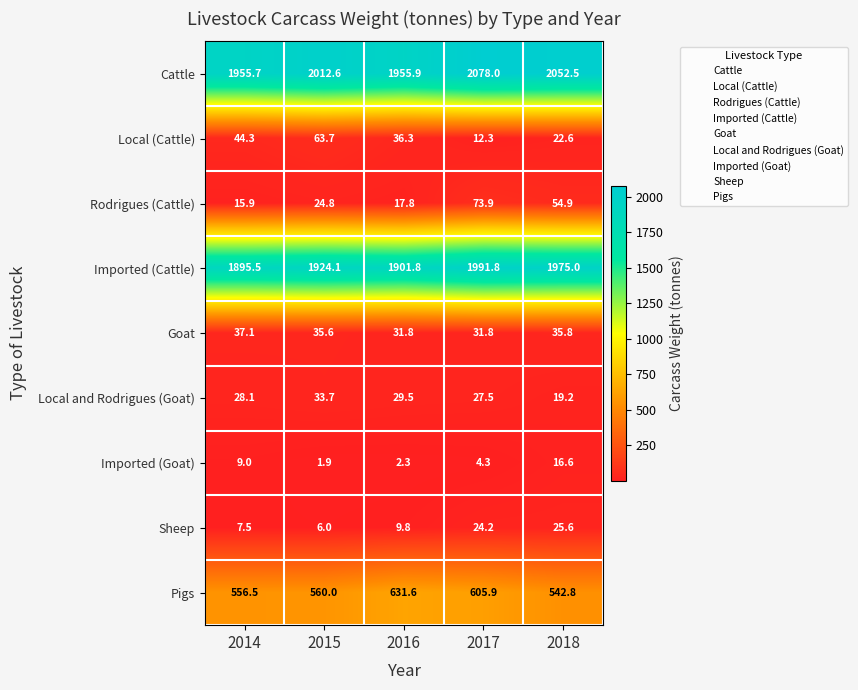

The value of Goat at 2018 is 62.1. True or false?

False